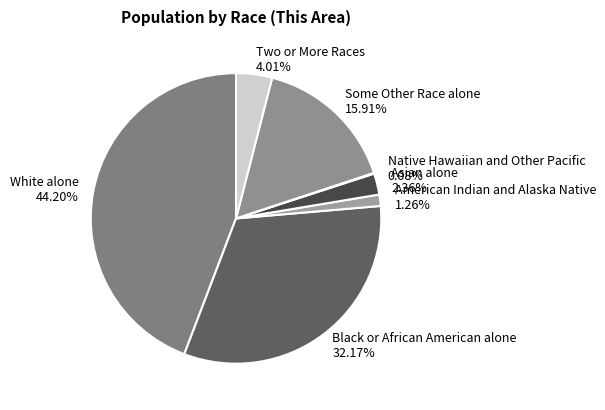

How much of the chart is everything except White alone?

55.8%